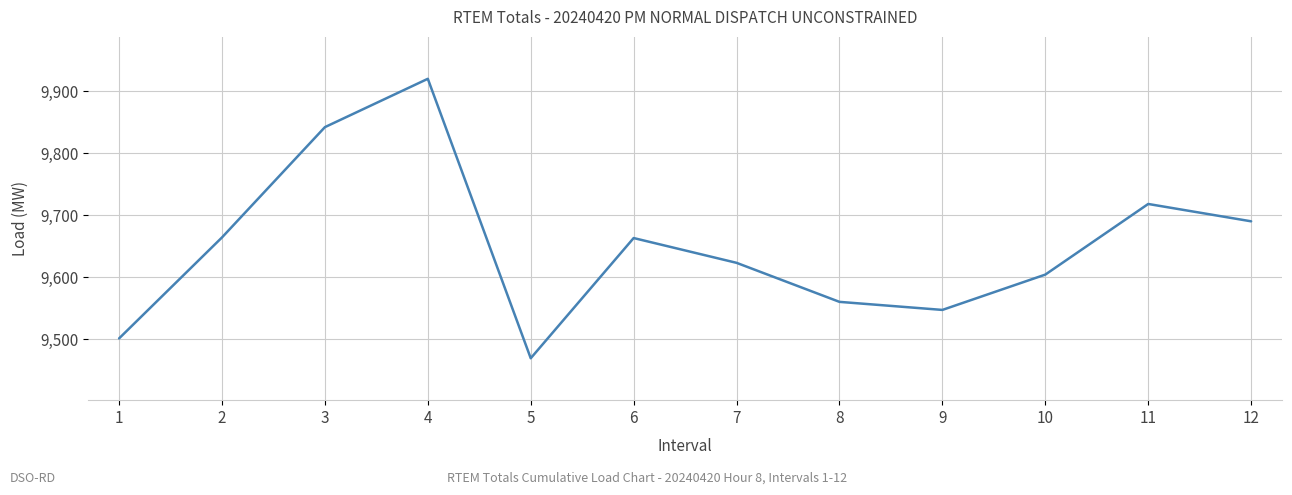

Approximately how many times larger is the value at 7 compared to 10?

1.0